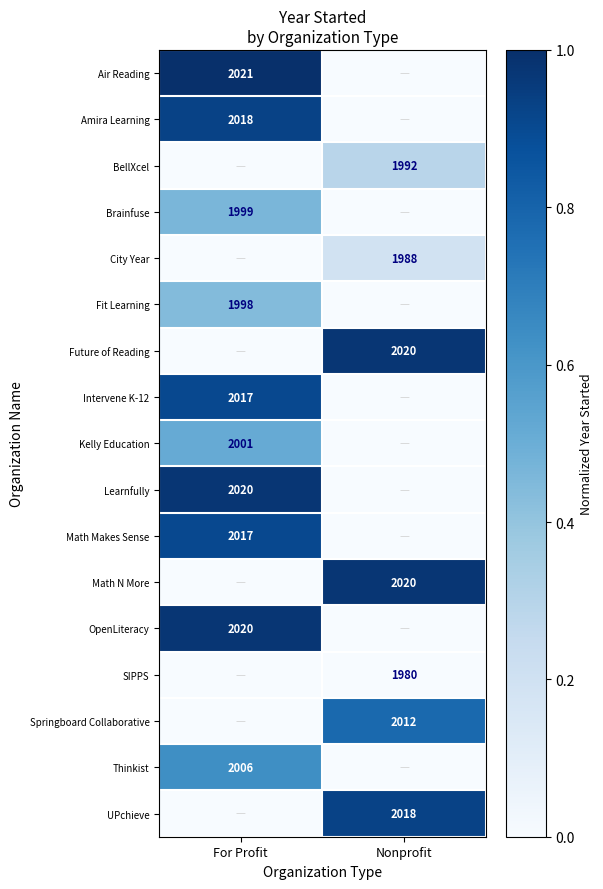

The BellXcel series shows 556 at Nonprofit. True or false?

False